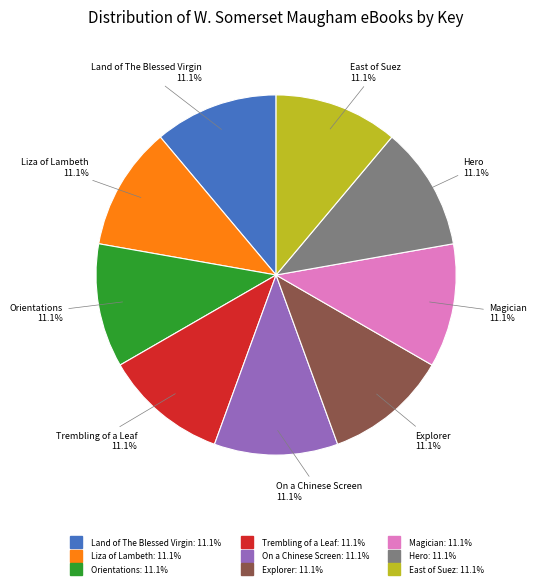

To the nearest percent, what percentage of the pie is Orientations?

11%